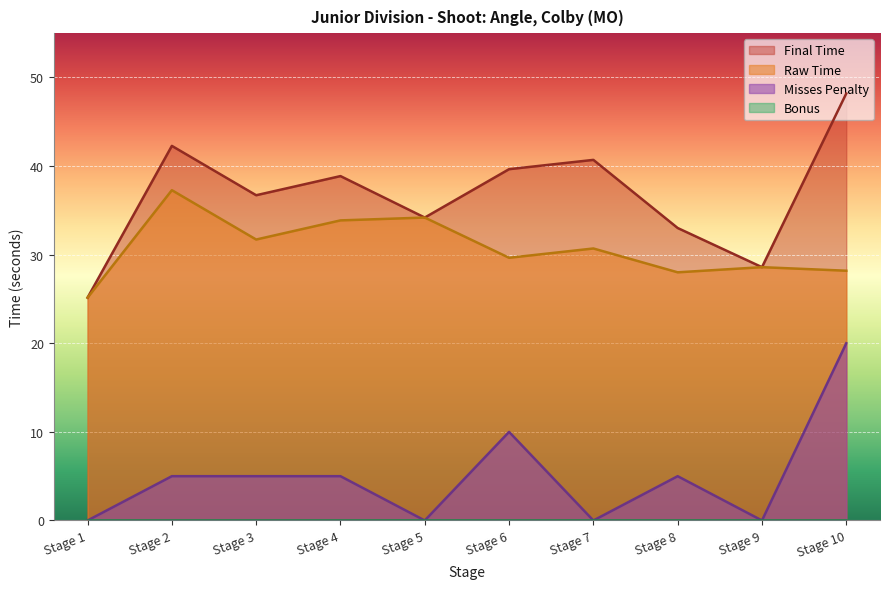

What is the value of the Misses Penalty point at the 2nd from the left?

5.0